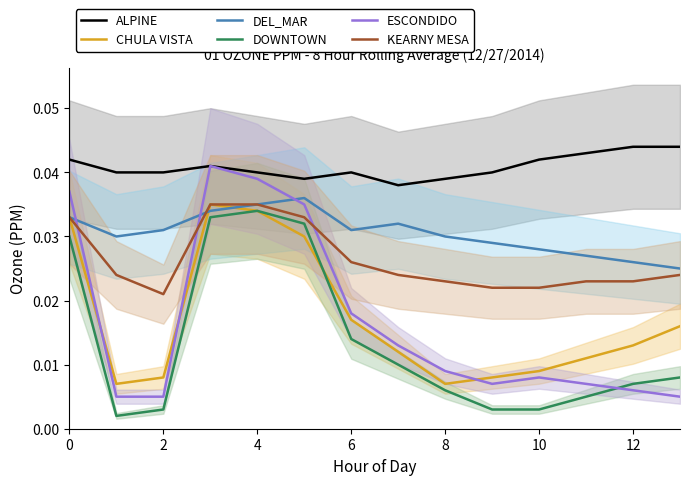

True or false: ALPINE and DEL_MAR intersect in this chart.

False